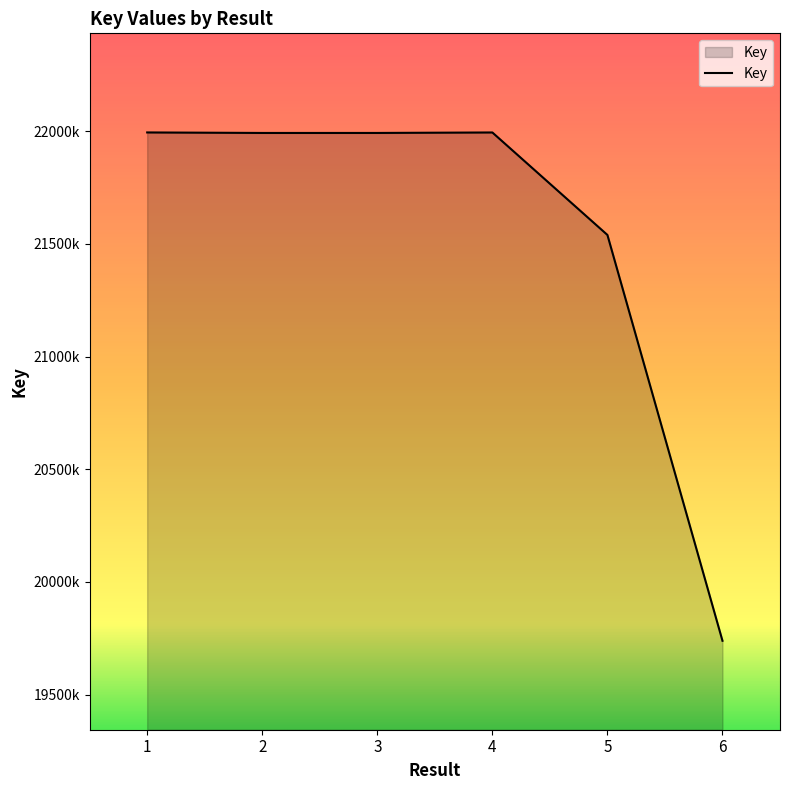

Approximately how many times larger is the value at 1 compared to 6?

1.1